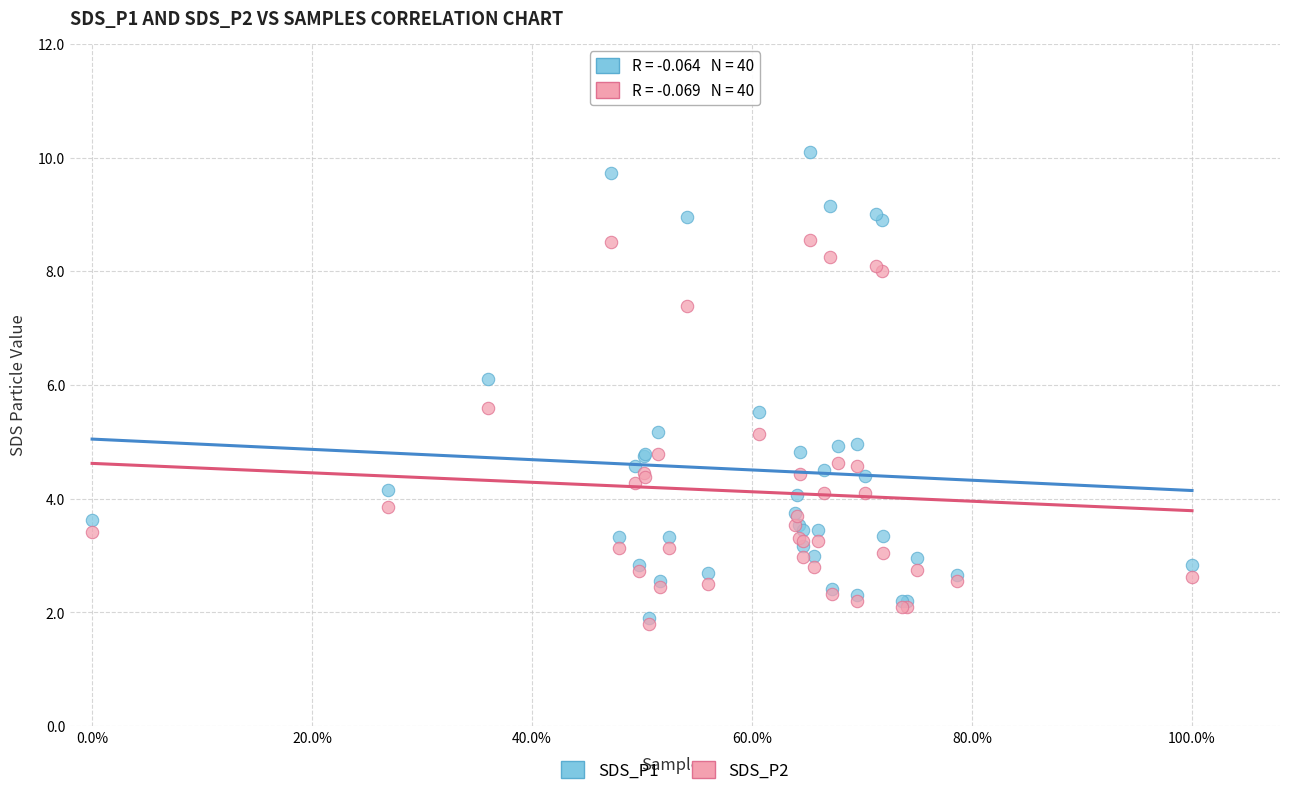

Which series reaches the maximum Y coordinate?

SDS_P1